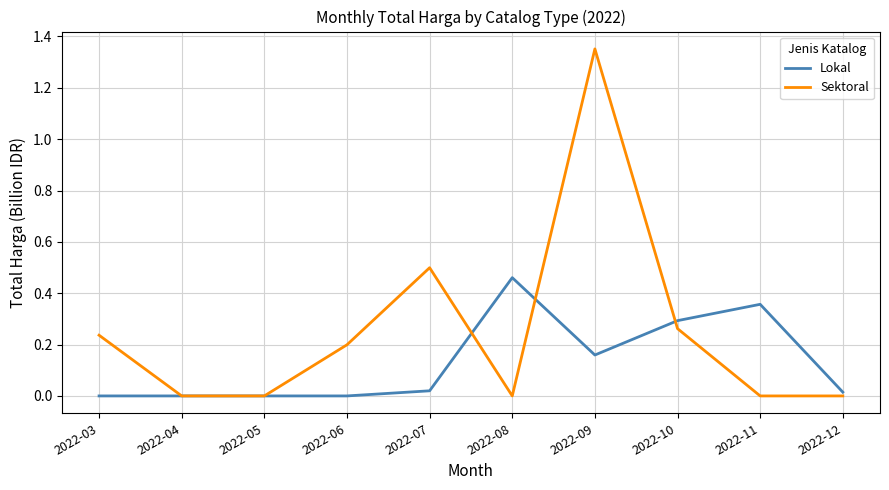

Which series changed the most between 2022-05 and 2022-06?

Sektoral